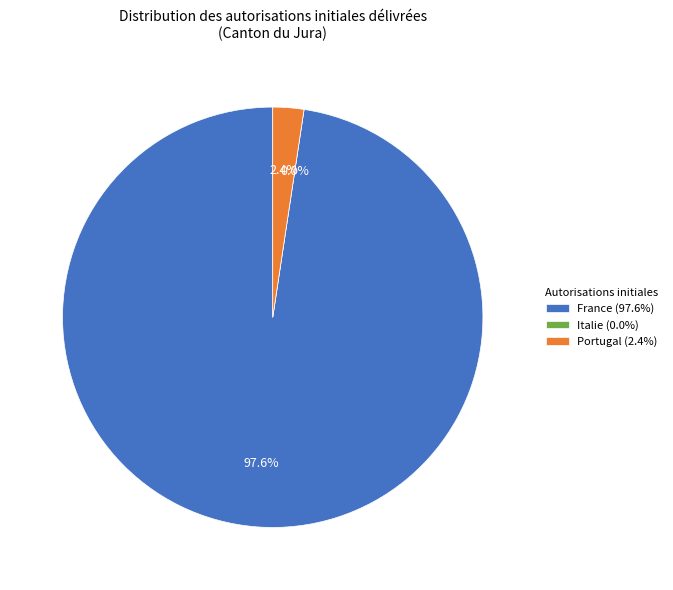

Does Portugal represent more than half of the total?

No